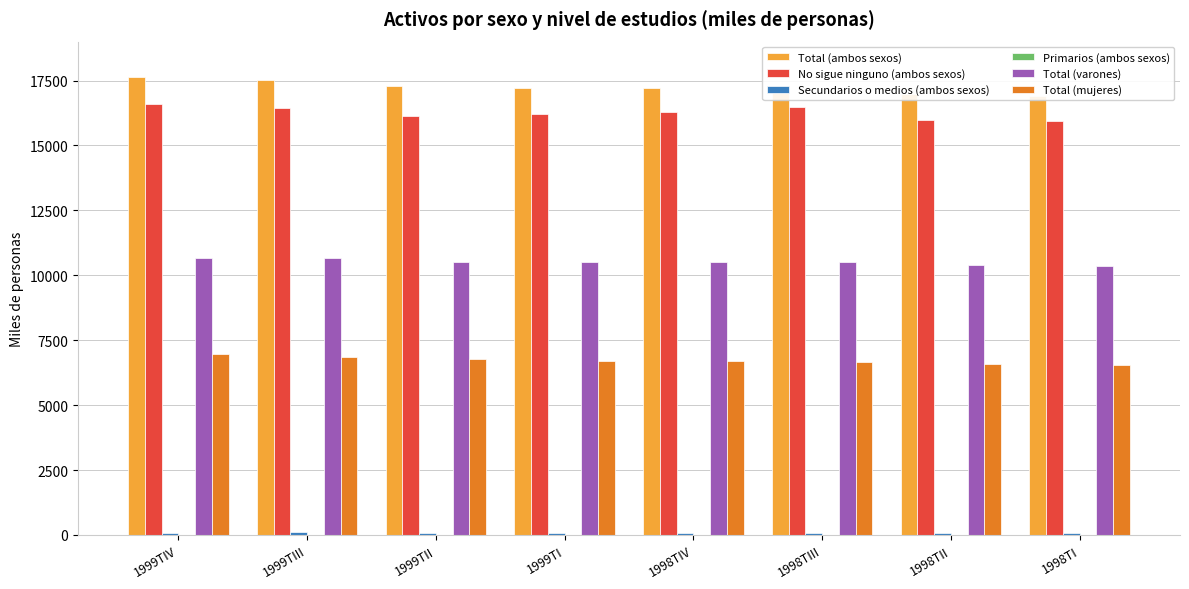

The value of Total (mujeres) at 1998TII is 10425.9. True or false?

False